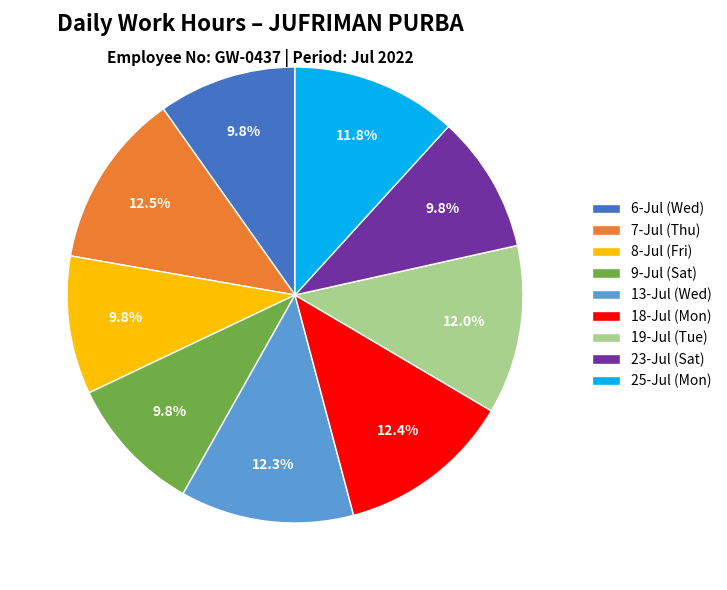

Is there a majority slice in this chart?

No